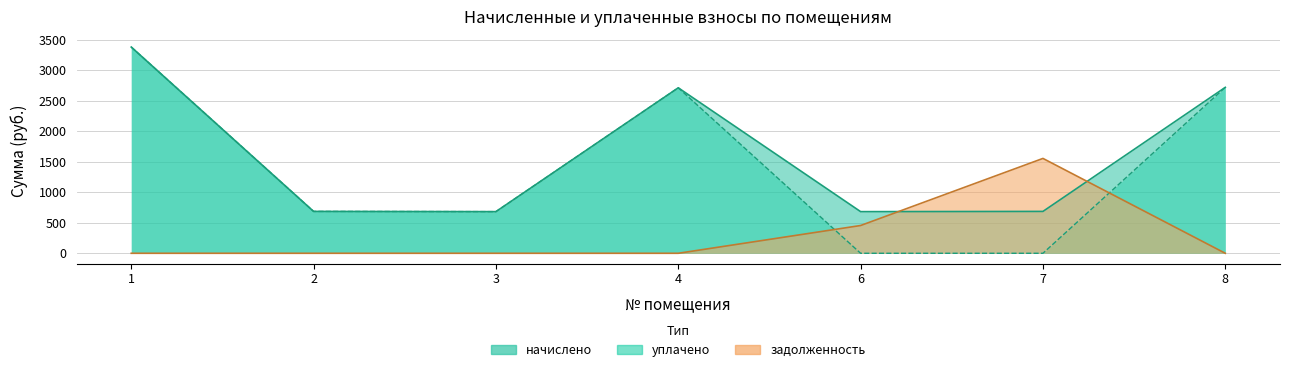

At how many categories does at least one series exceed 2755?

1